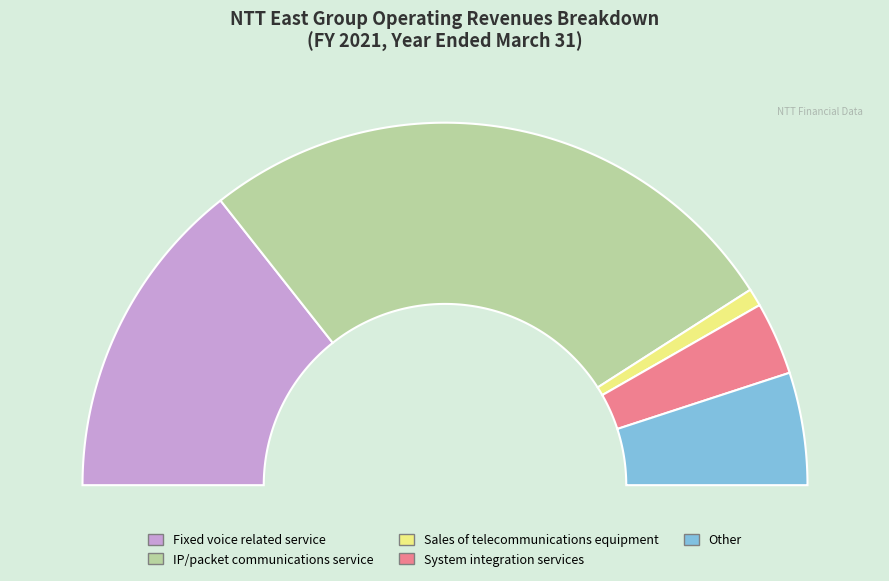

To the nearest percent, what is the combined percentage of Other and Sales of telecommunications equipment?

12%